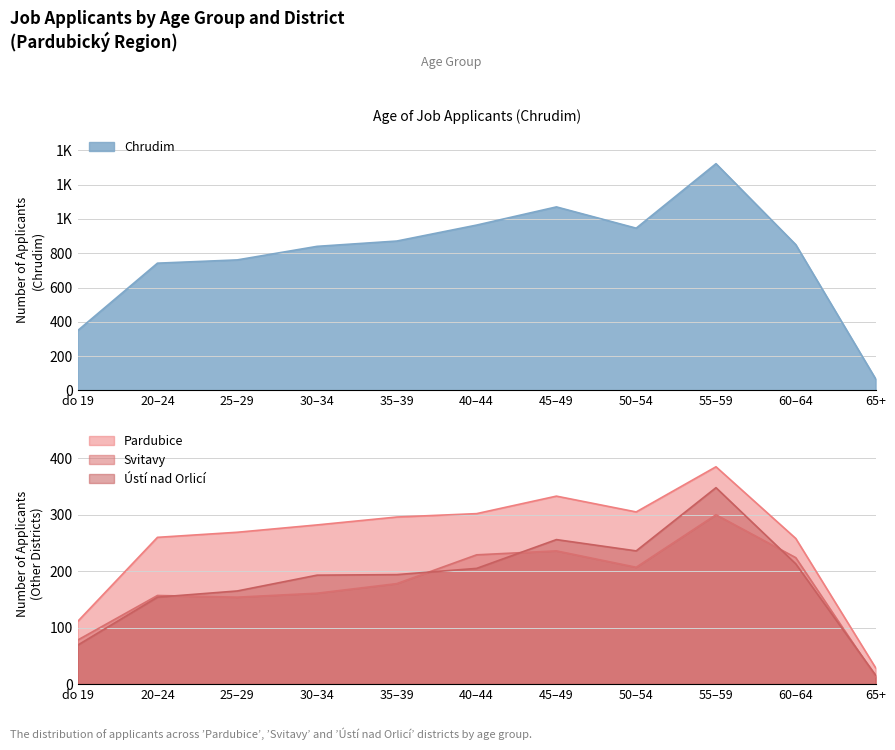

Reading right to left, what are all the values shown in this chart?

Chrudim: 65+=68	60–64=850	55–59=1322	50–54=946	45–49=1070	40–44=964	35–39=871	30–34=840	25–29=761	20–24=742	do 19=349
Pardubice: 65+=29	60–64=258	55–59=385	50–54=305	45–49=333	40–44=302	35–39=296	30–34=282	25–29=269	20–24=260	do 19=111
Svitavy: 65+=13	60–64=224	55–59=300	50–54=207	45–49=236	40–44=229	35–39=178	30–34=161	25–29=154	20–24=157	do 19=78
Ústí nad Orlicí: 65+=16	60–64=213	55–59=348	50–54=236	45–49=256	40–44=205	35–39=194	30–34=193	25–29=165	20–24=154	do 19=69